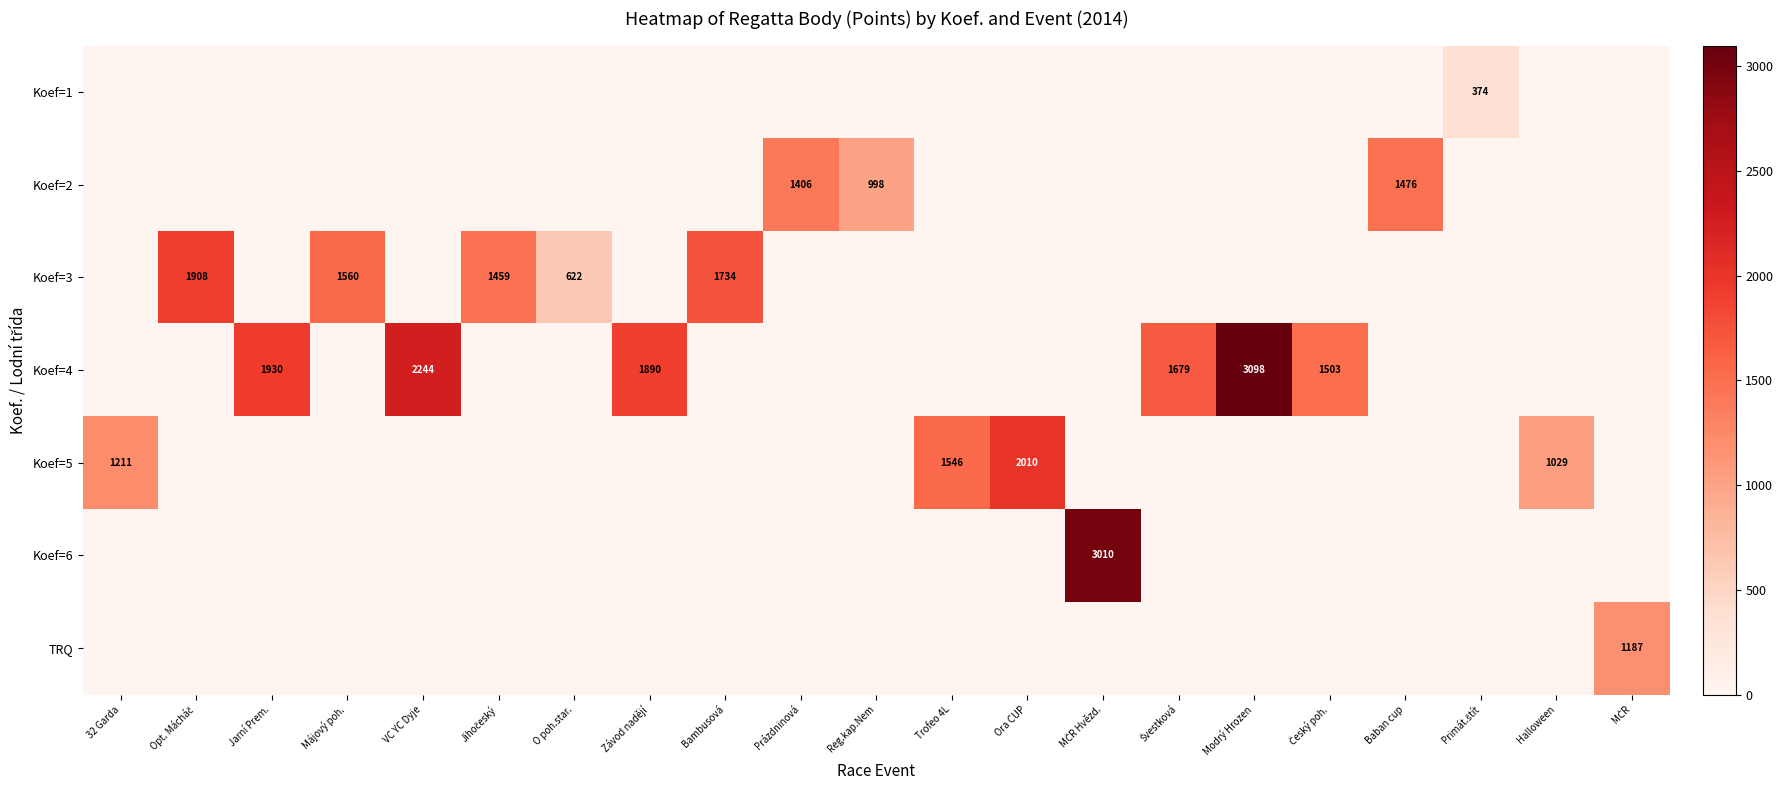

What is the difference between the highest and lowest values at Závod nadějí?

1890